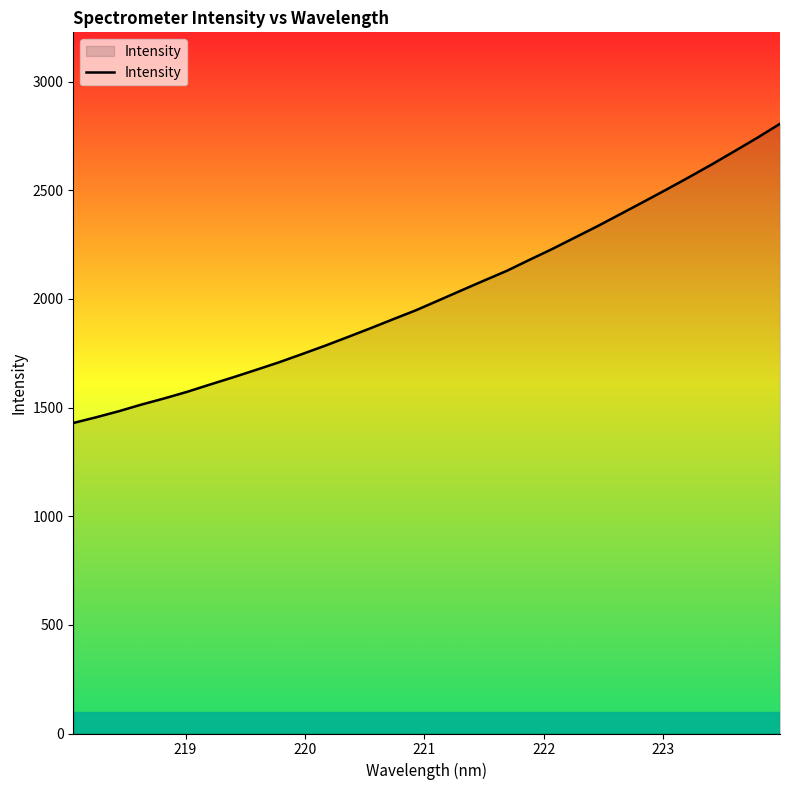

What is the maximum value shown in the chart?

2805.6